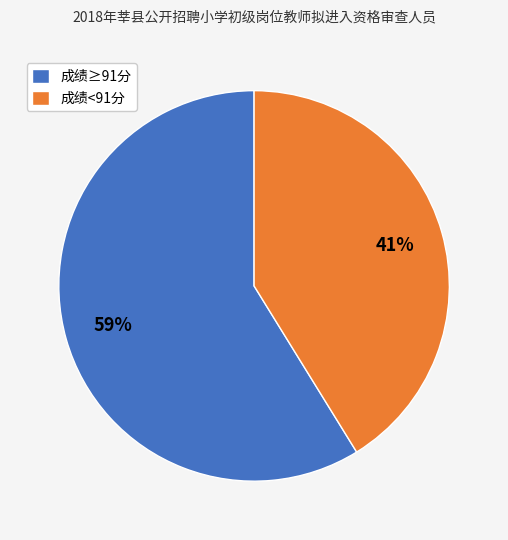

Between 成绩≥91分 and 成绩<91分, which is larger?

成绩≥91分